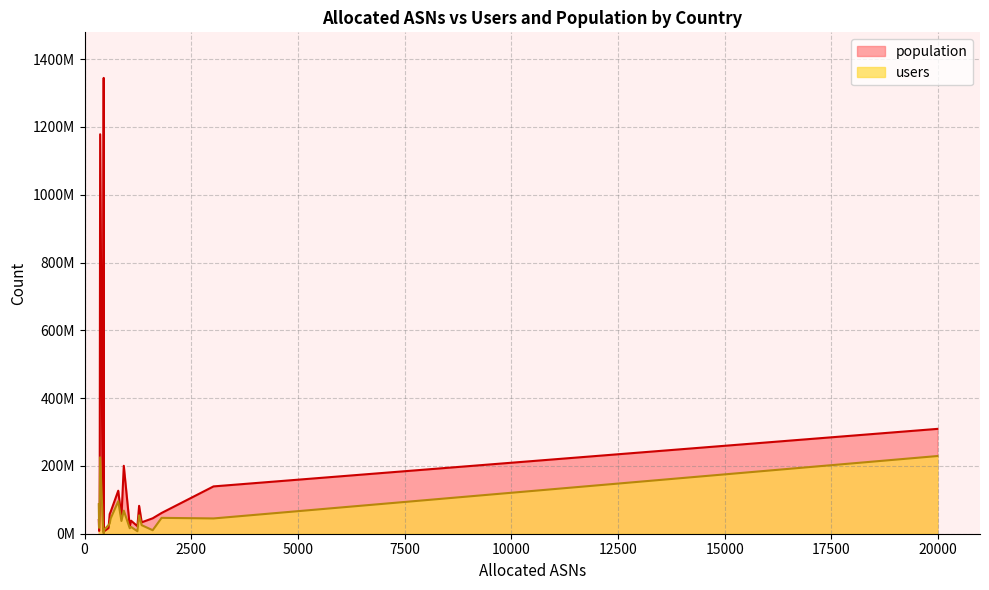

Does the chart have visible grid lines?

Yes